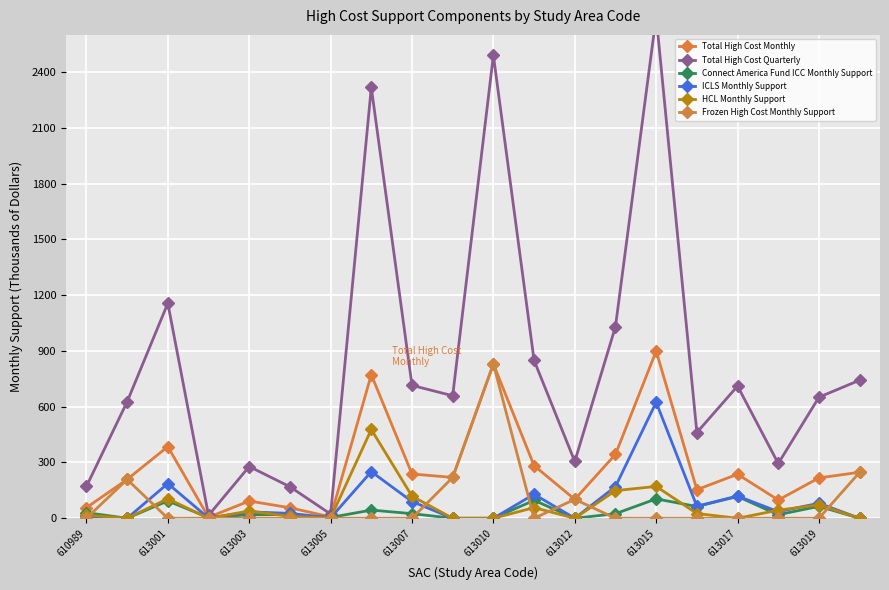

At which label does ICLS Monthly Support first exceed 35?

613001